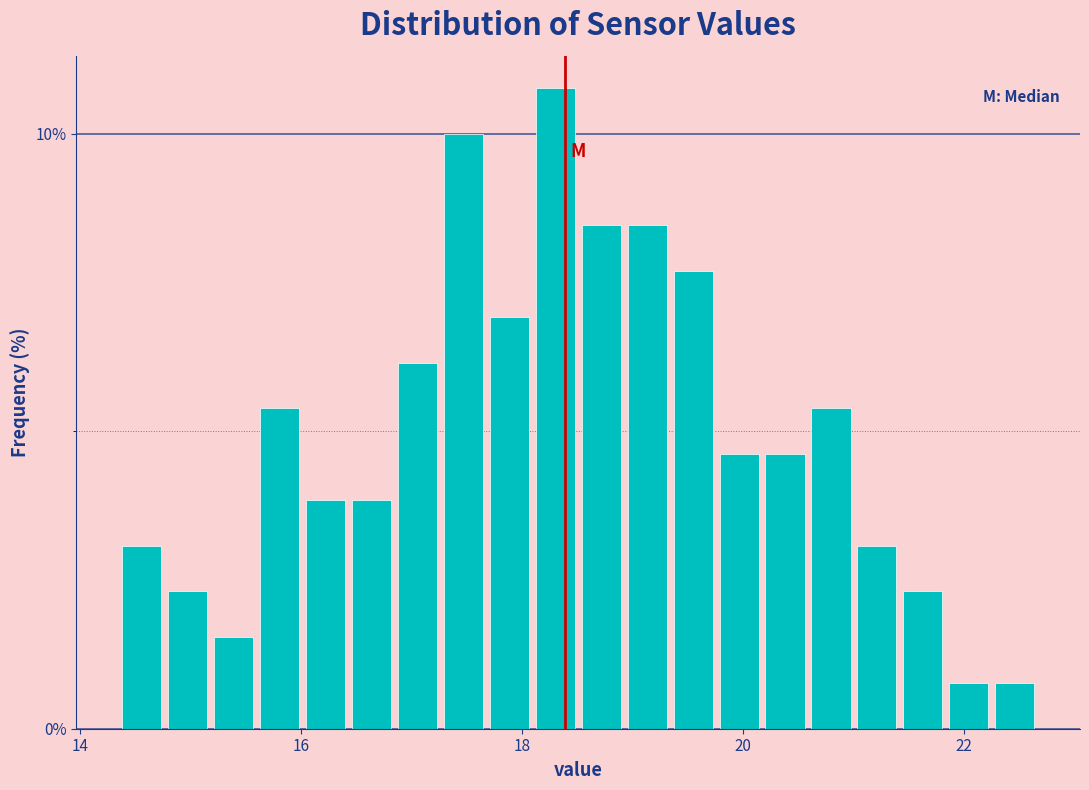

Around what value on the x-axis is the tallest bar? Give the approximate position of its centre, as read against the axis.

18.4